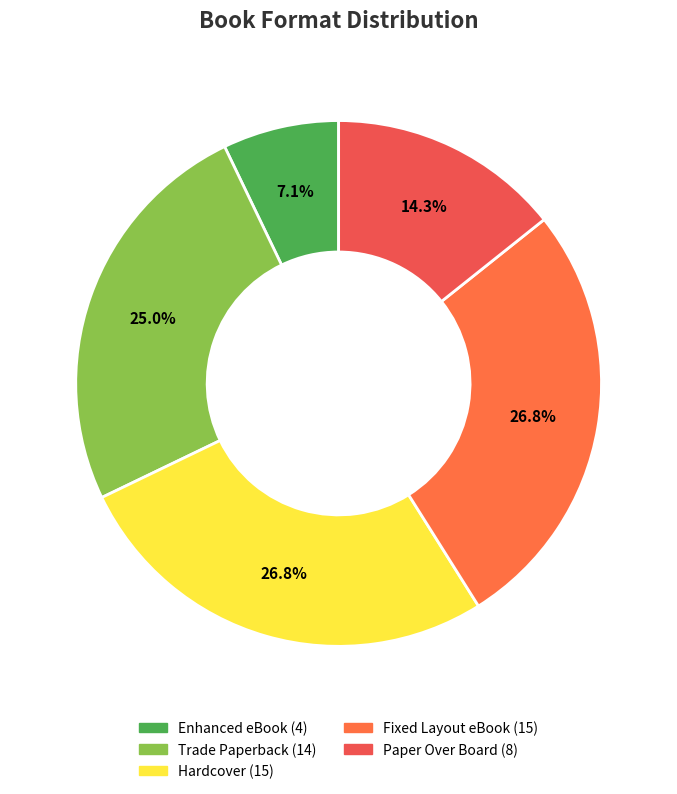

Which slice is the smallest?

Enhanced eBook